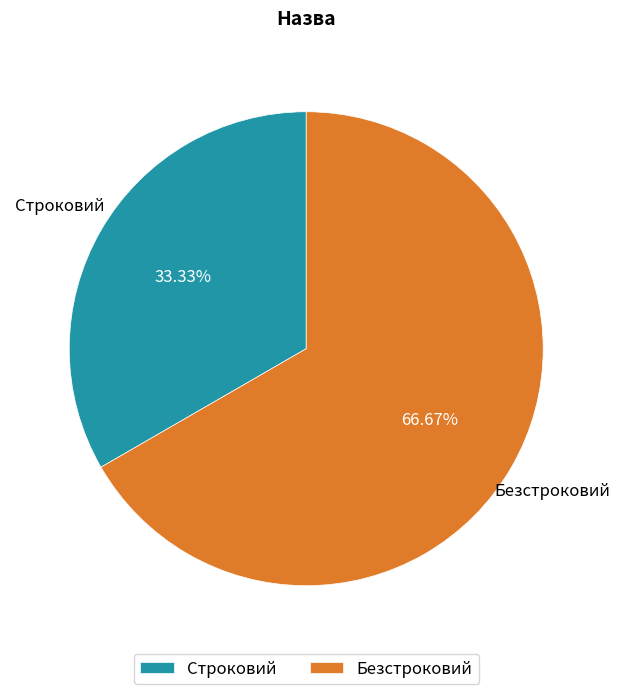

Rank the categories by value from lowest to highest.

Строковий, Безстроковий